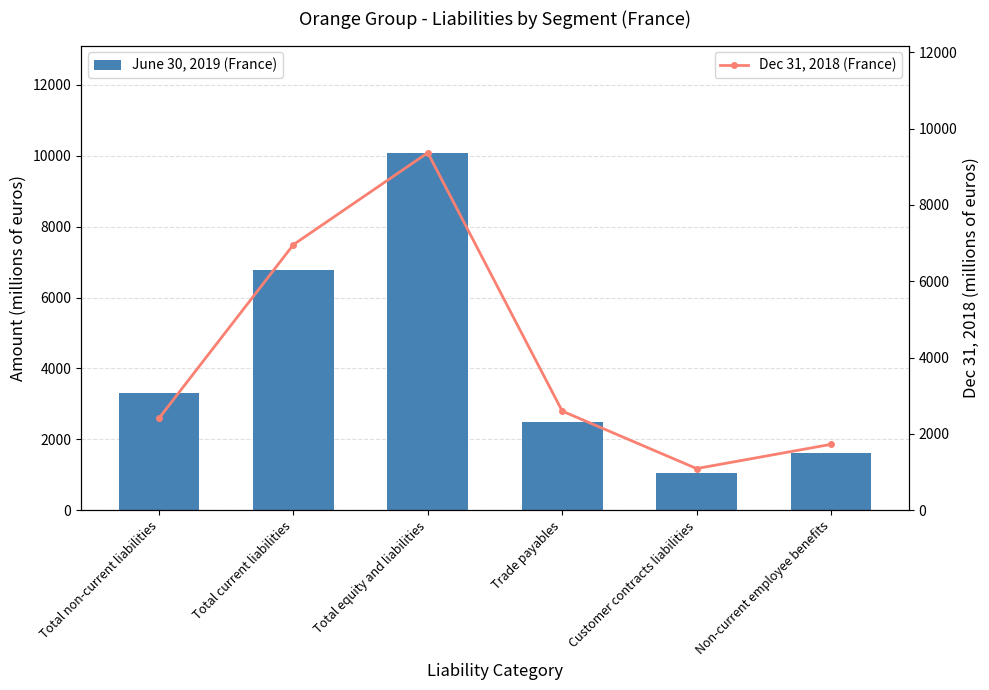

What are all the series names shown in the legend?

June 30, 2019 (France), Dec 31, 2018 (France)